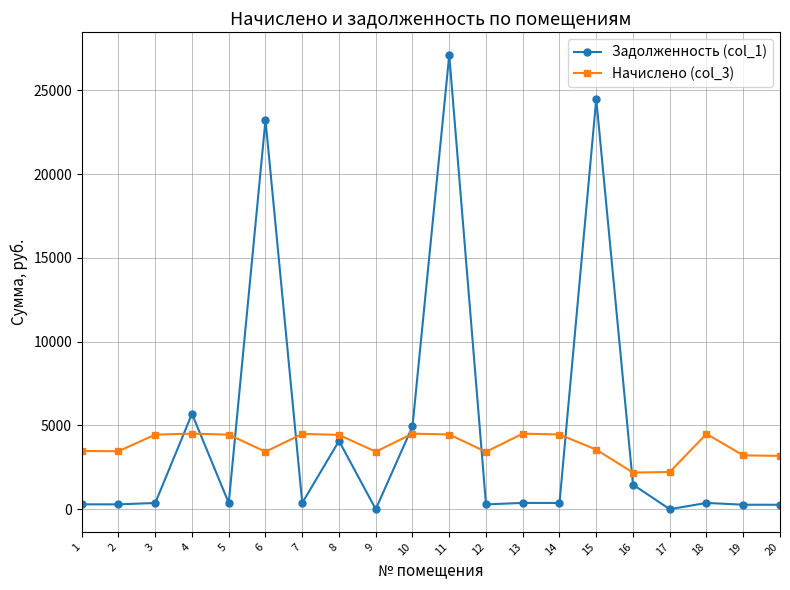

Is the value of Начислено (col_3) at 20 greater than the value of Задолженность (col_1) at 19?

Yes